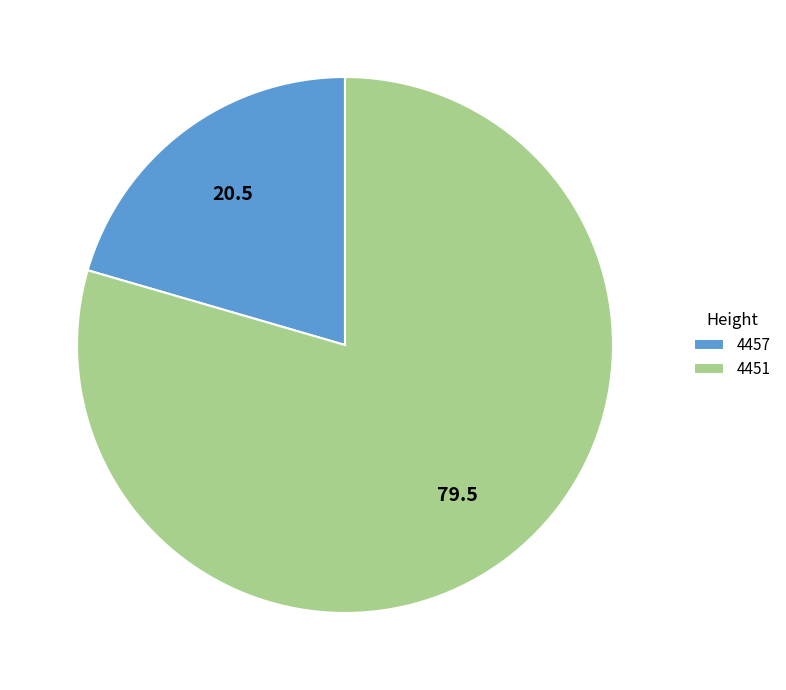

Rank the categories by value from highest to lowest.

4451, 4457